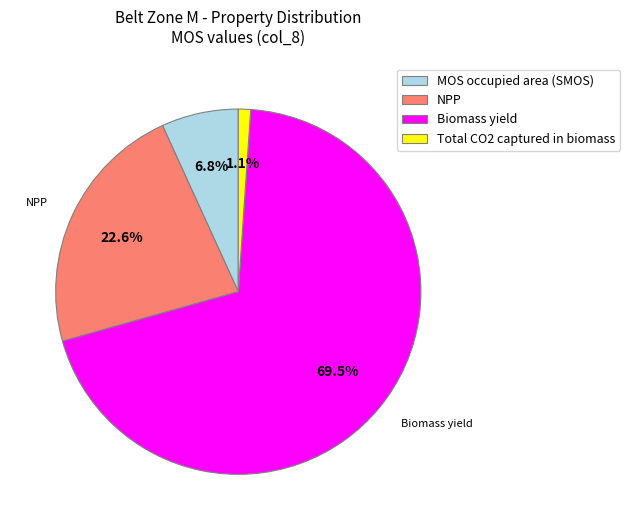

To the nearest percent, what is the average slice percentage?

25%